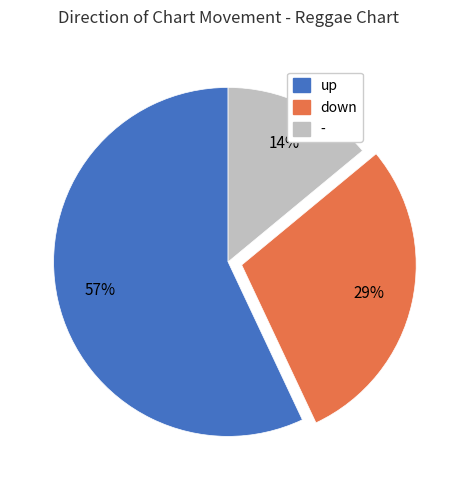

How many slices are in this pie chart?

3